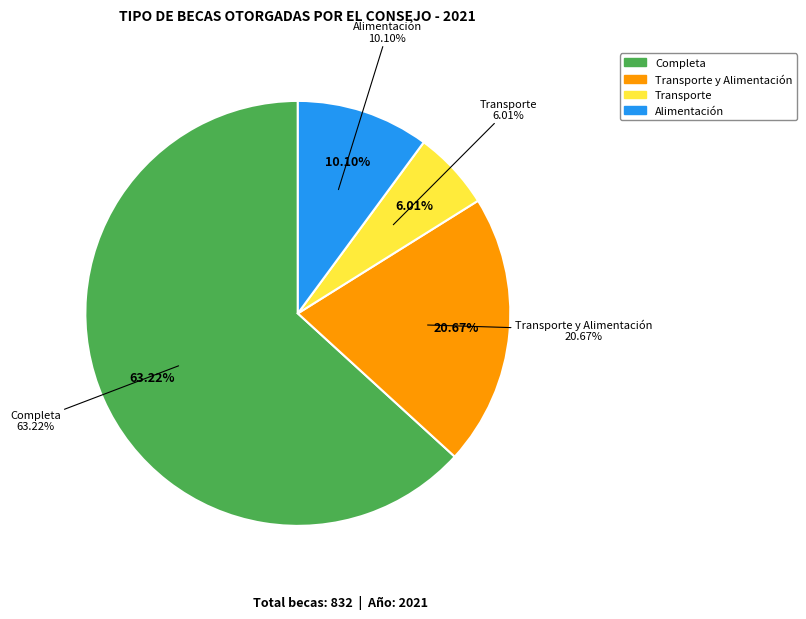

Combined, do Completa and Transporte y Alimentación account for over 50%?

Yes